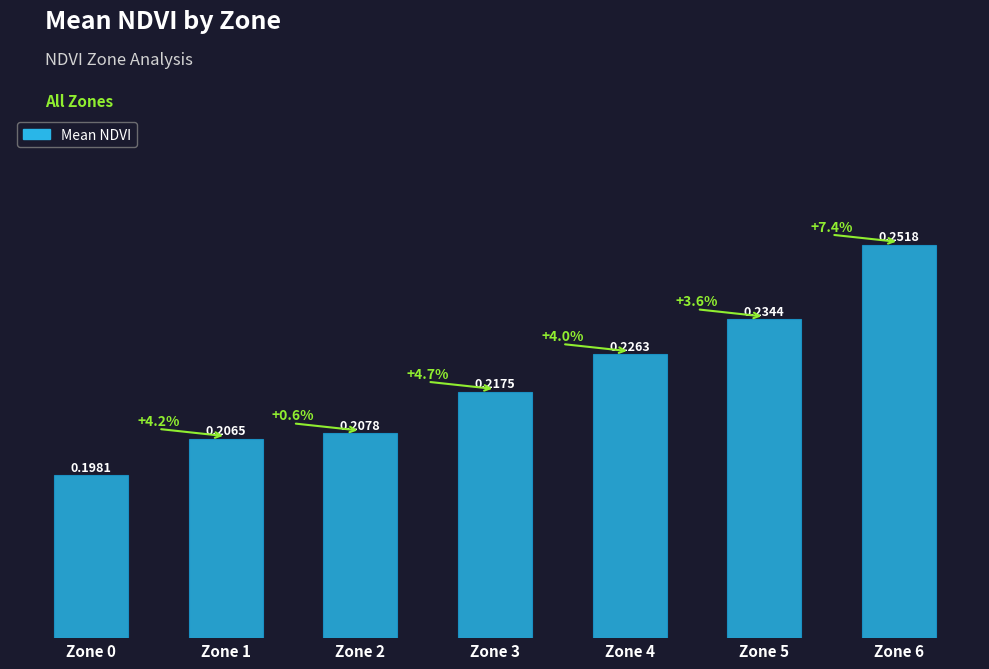

What is the sum of the values at Zone 0 and Zone 2?

0.4